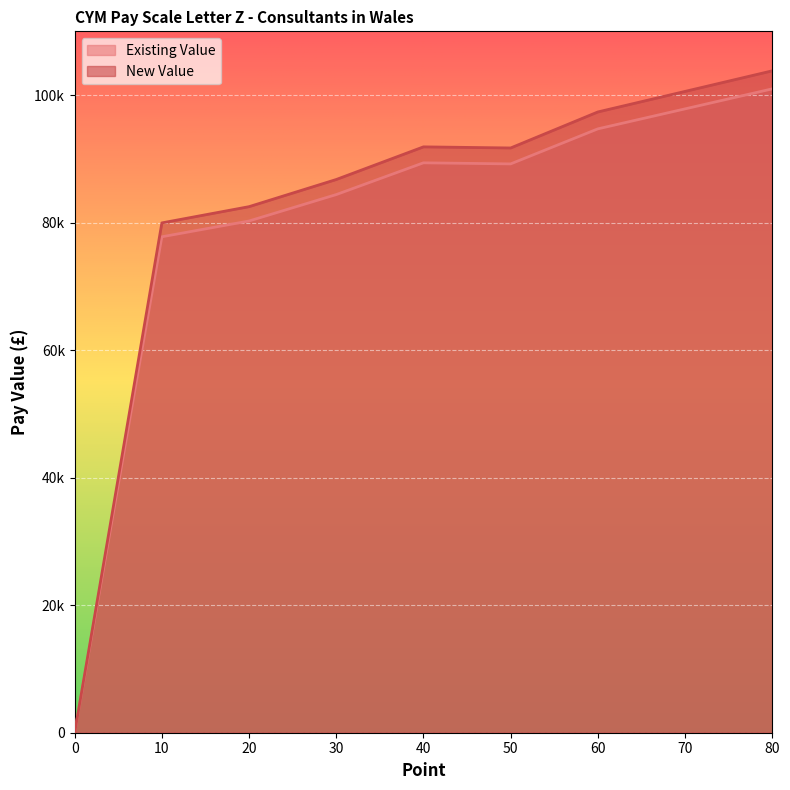

The New Value series shows 27752 at 10. True or false?

False